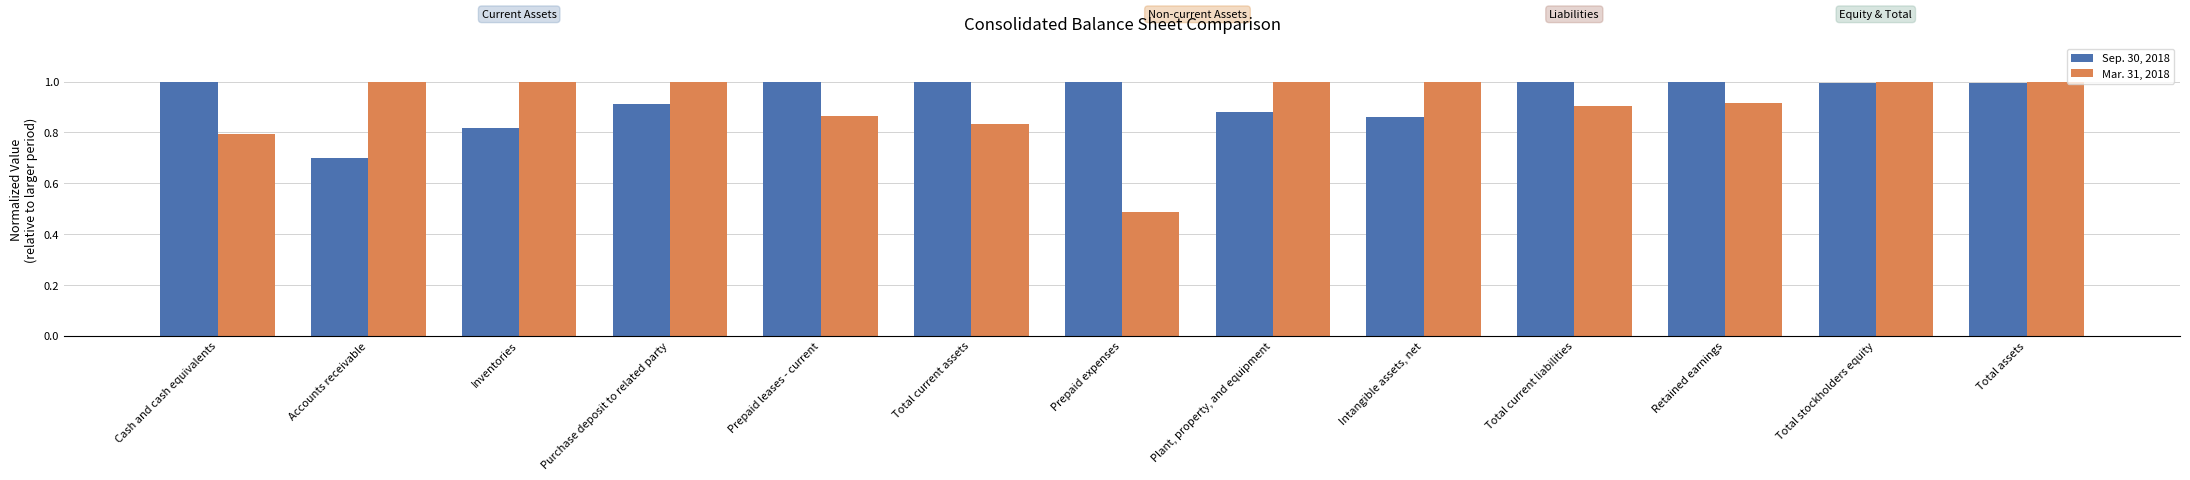

What is the highest value of the Sep. 30, 2018 series?

1.0